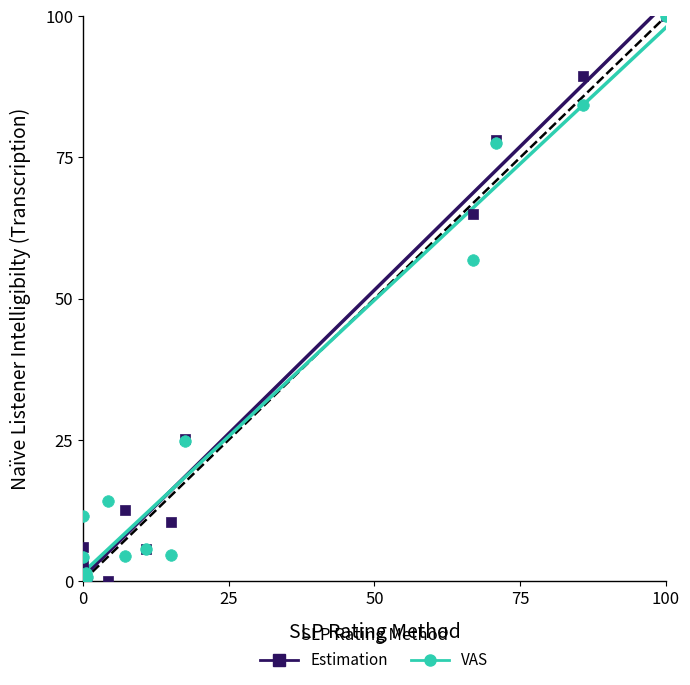

Across all series, what Y value is closest to 50?

56.8